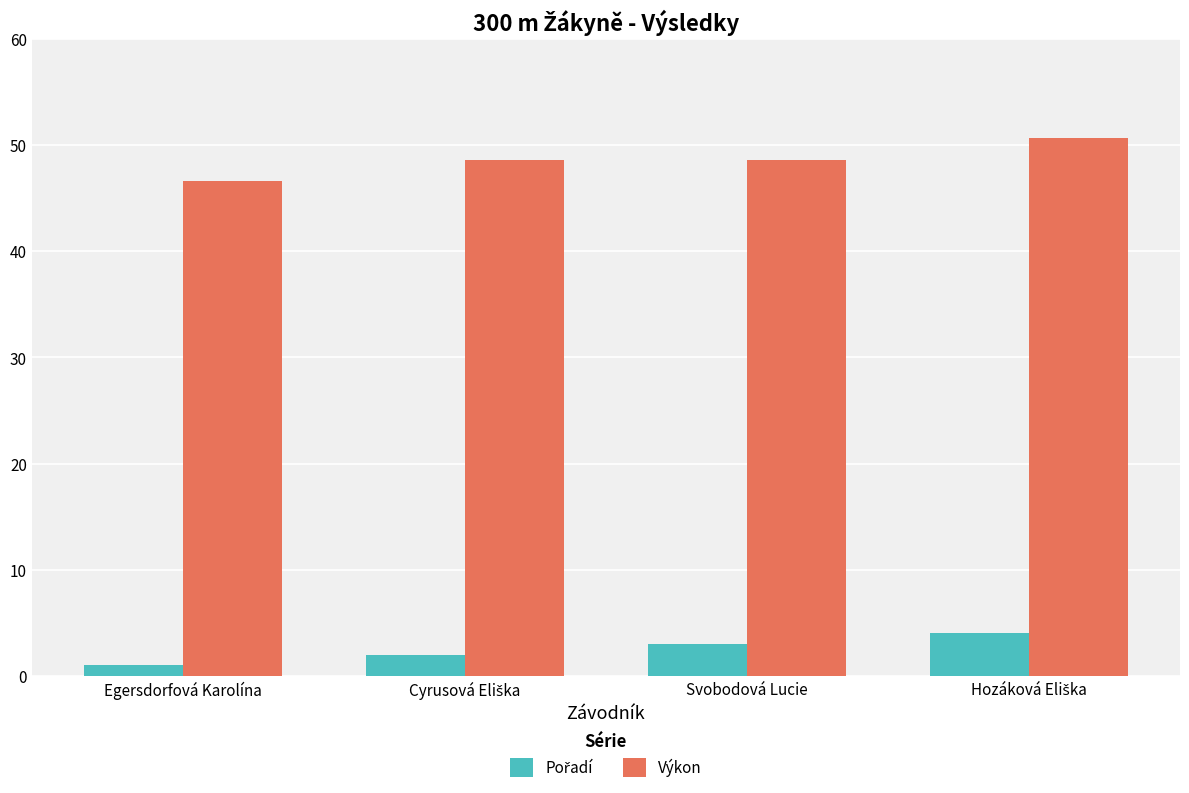

What is the spread (max minus min) of values at Svobodová Lucie?

45.6